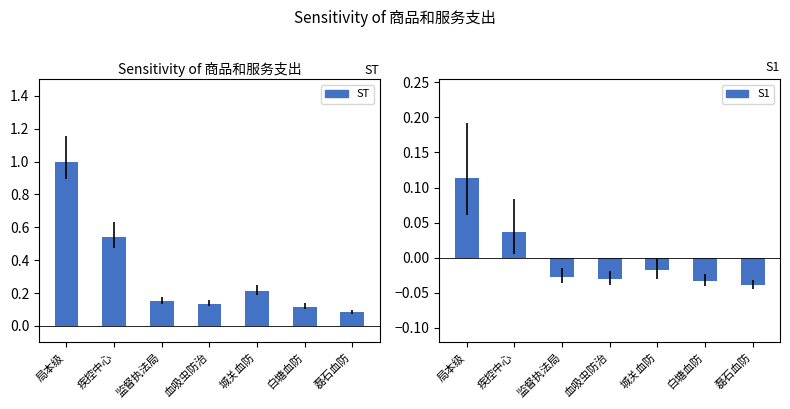

What is the difference between the maximum and second lowest values in the S1 series?

0.1